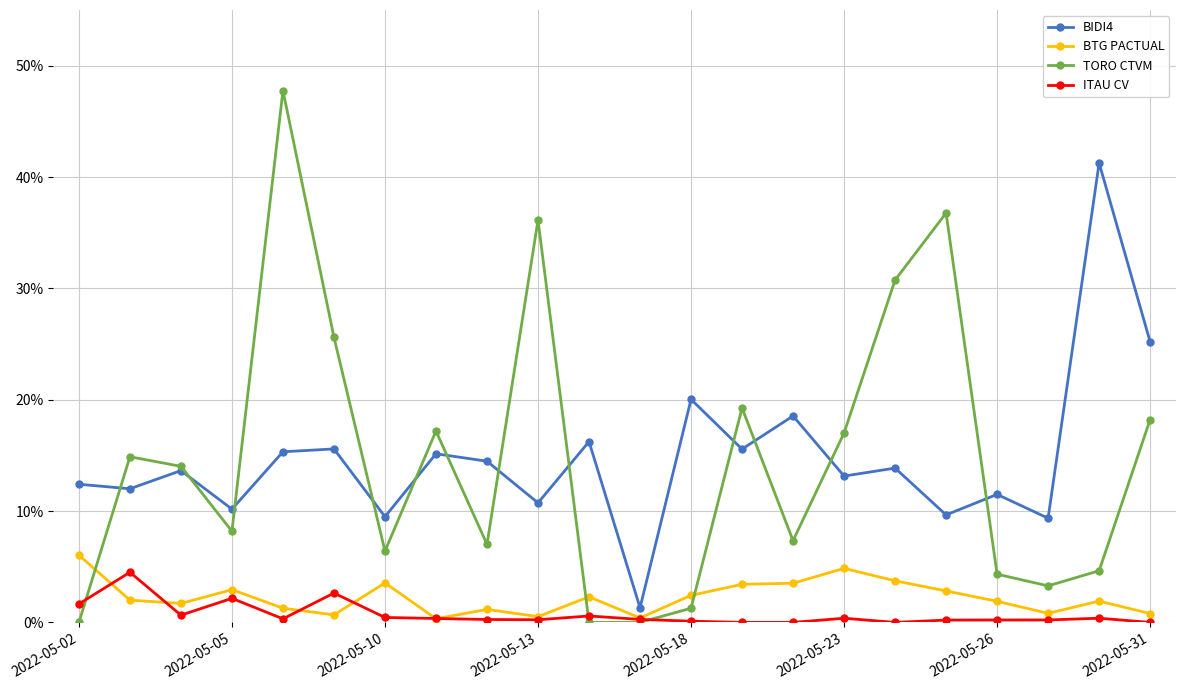

True or false: BIDI4 and BTG PACTUAL intersect in this chart.

False